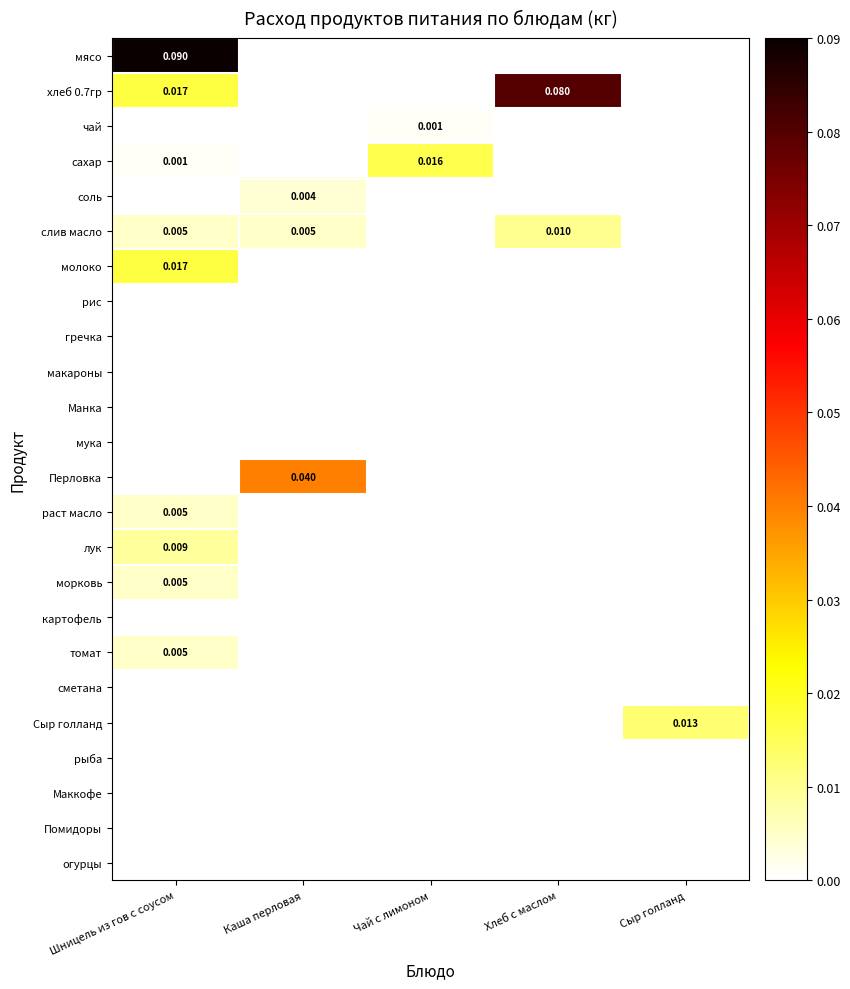

The value of чай at Чай с лимоном is 0.0. True or false?

True